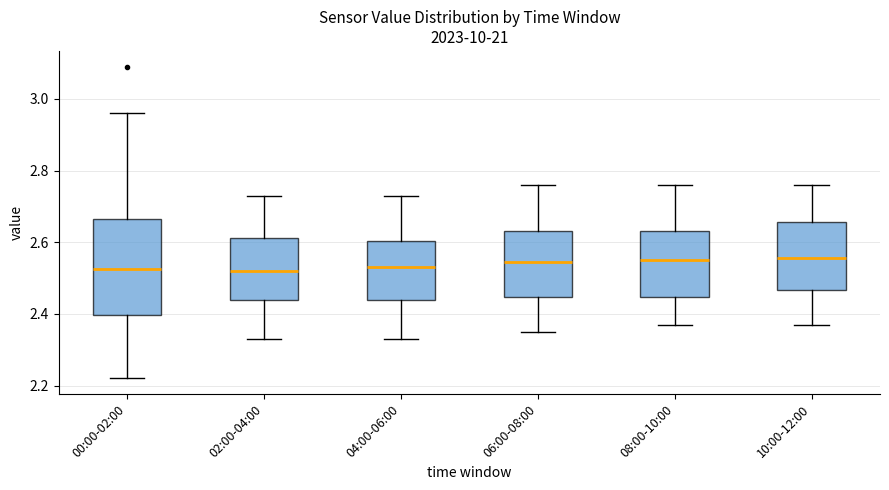

Reading left to right, transcribe this box plot: for each box, give where its median line is, the range the box spans, and where its two whiskers end, as read against the y-axis. The values are not printed on the chart, so give them approximately, as read against the axis.

00:00-02:00: median 2.52, box 2.40 to 2.66, whiskers 2.22 to 2.96
02:00-04:00: median 2.52, box 2.44 to 2.62, whiskers 2.34 to 2.74
04:00-06:00: median 2.54, box 2.44 to 2.60, whiskers 2.34 to 2.74
06:00-08:00: median 2.54, box 2.44 to 2.64, whiskers 2.36 to 2.76
08:00-10:00: median 2.56, box 2.44 to 2.64, whiskers 2.38 to 2.76
10:00-12:00: median 2.56, box 2.46 to 2.66, whiskers 2.38 to 2.76